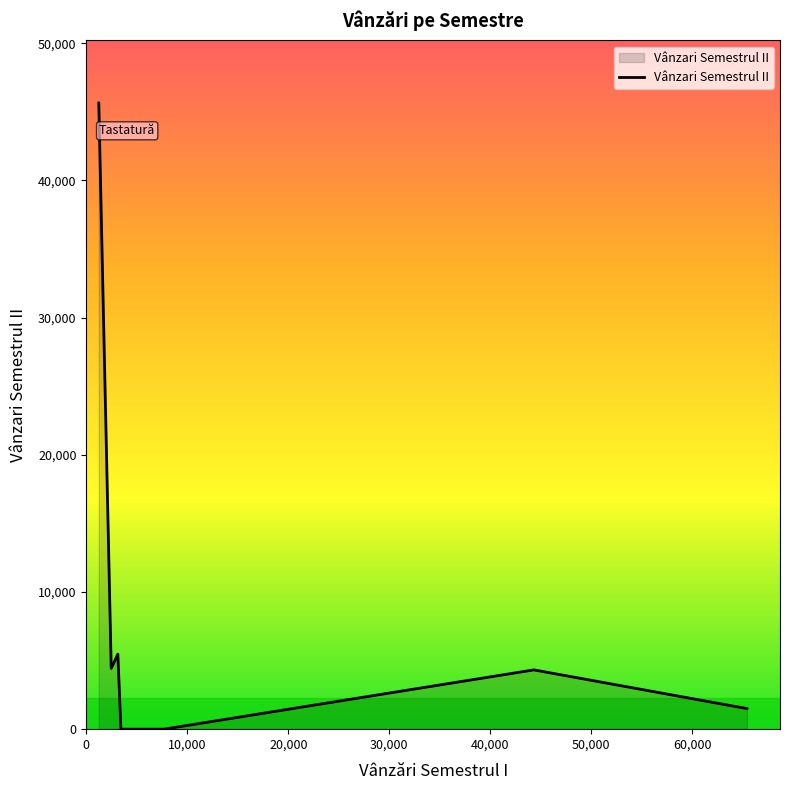

What is the average value?

8766